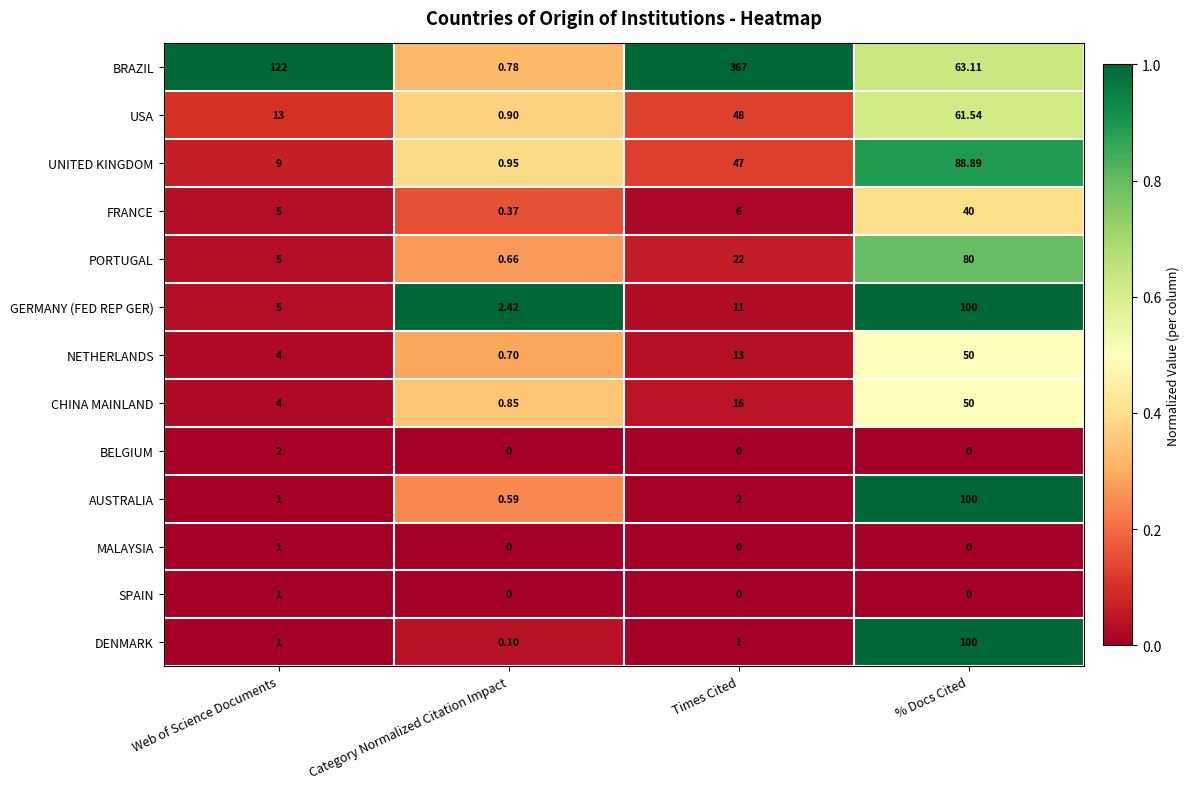

Between Web of Science Documents and Times Cited, which series saw the biggest shift?

BRAZIL